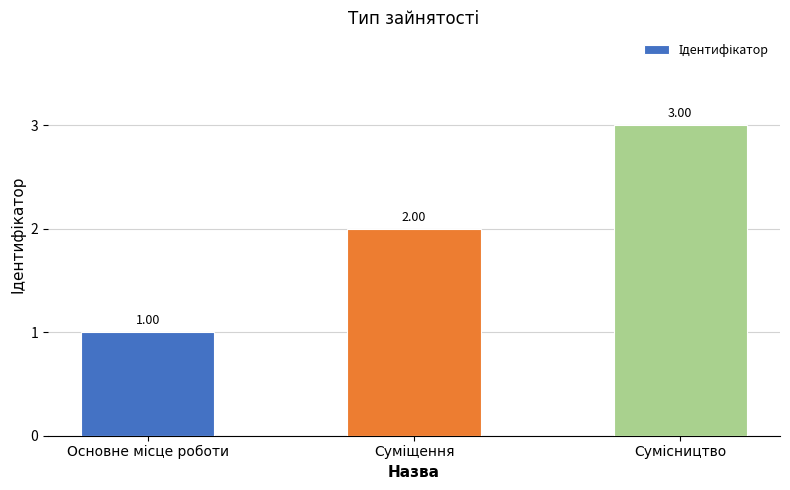

What is the sum of all values?

6